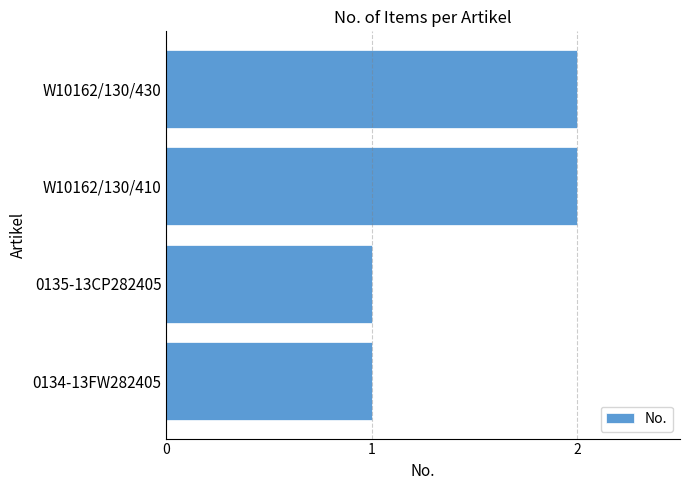

The chart shows a value of 1 at 0135-13CP282405. True or false?

True